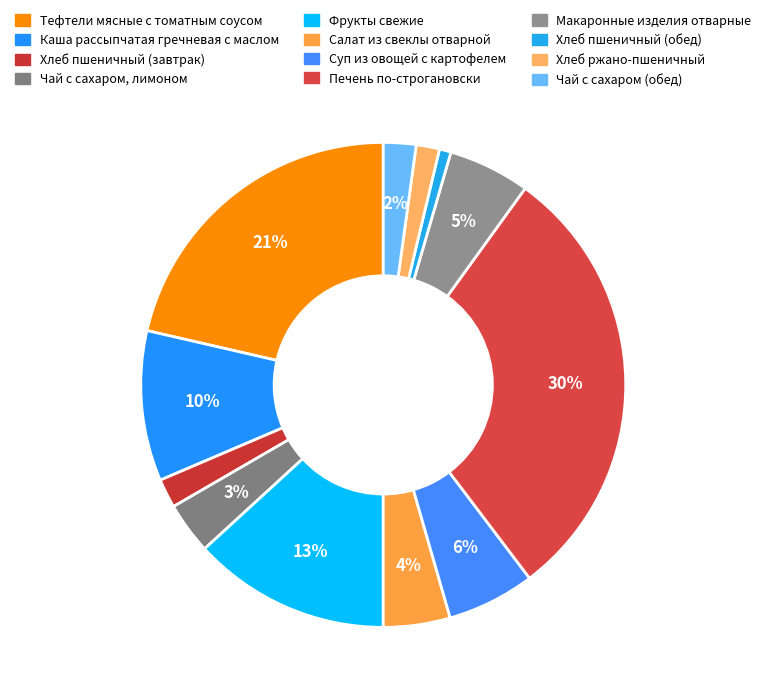

What percentage do Хлеб пшеничный (обед) and Фрукты свежие together represent?

14.0%